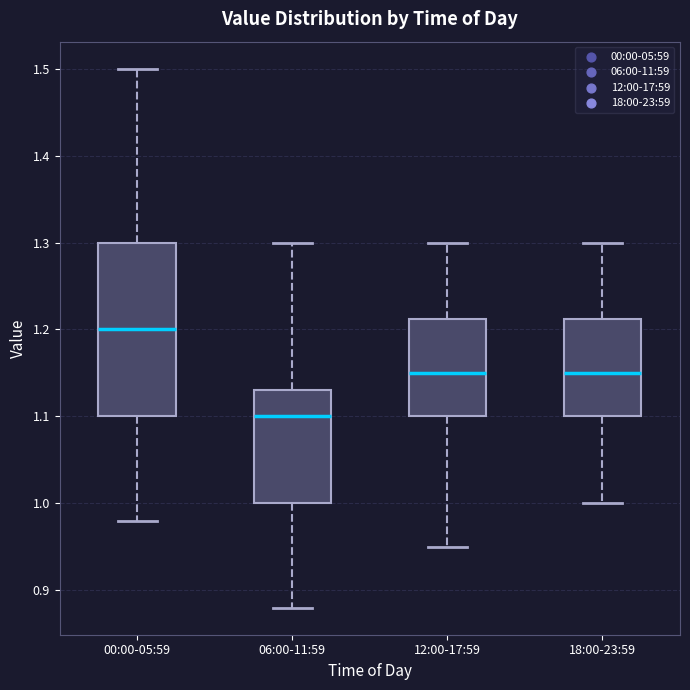

Comparing the boxes themselves (not the whiskers), which one is the tallest?

00:00-05:59